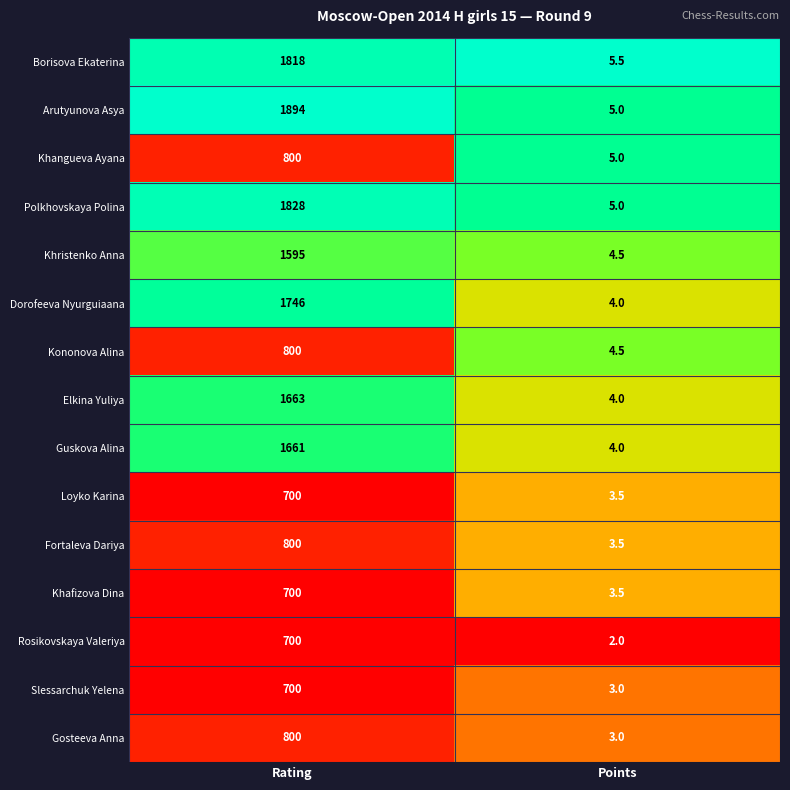

Reading right to left, extract all data points from this chart.

Borisova Ekaterina: Points=5.5	Rating=1818.0
Arutyunova Asya: Points=5.0	Rating=1894.0
Khangueva Ayana: Points=5.0	Rating=800.0
Polkhovskaya Polina: Points=5.0	Rating=1828.0
Khristenko Anna: Points=4.5	Rating=1595.0
Dorofeeva Nyurguiaana: Points=4.0	Rating=1746.0
Kononova Alina: Points=4.5	Rating=800.0
Elkina Yuliya: Points=4.0	Rating=1663.0
Guskova Alina: Points=4.0	Rating=1661.0
Loyko Karina: Points=3.5	Rating=700.0
Fortaleva Dariya: Points=3.5	Rating=800.0
Khafizova Dina: Points=3.5	Rating=700.0
Rosikovskaya Valeriya: Points=2.0	Rating=700.0
Slessarchuk Yelena: Points=3.0	Rating=700.0
Gosteeva Anna: Points=3.0	Rating=800.0